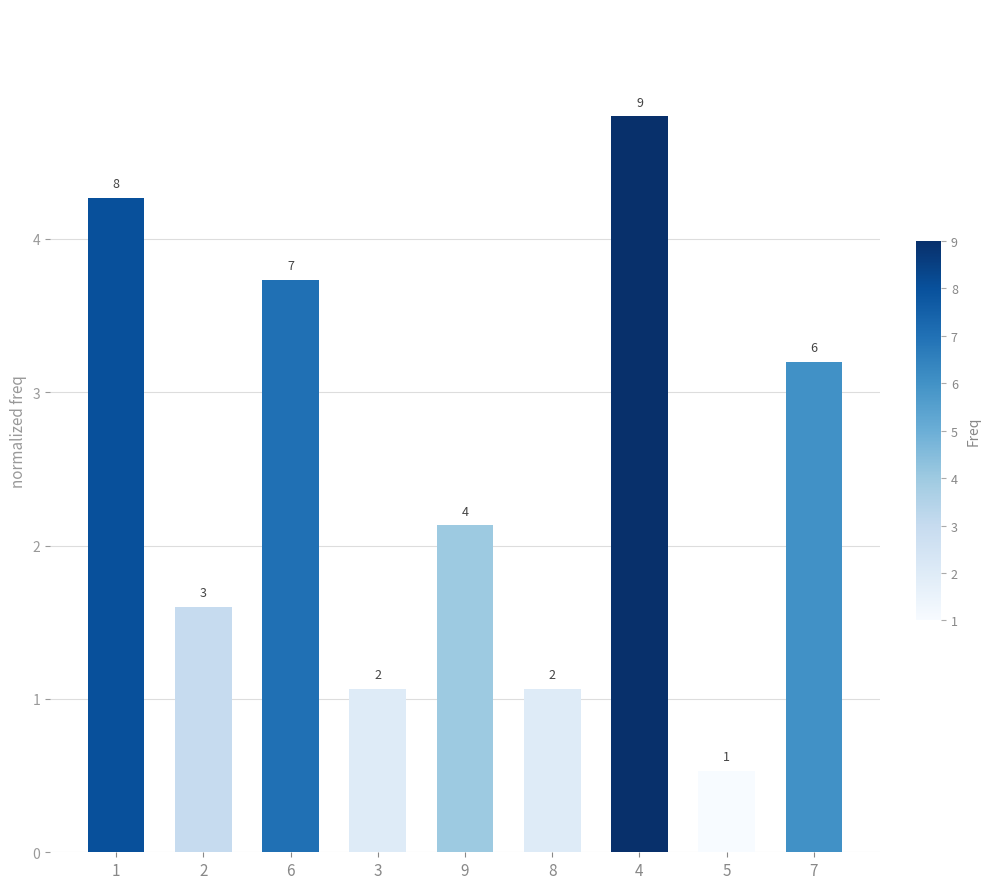

Rank the categories by value from highest to lowest.

4, 1, 6, 7, 9, 2, 3, 8, 5